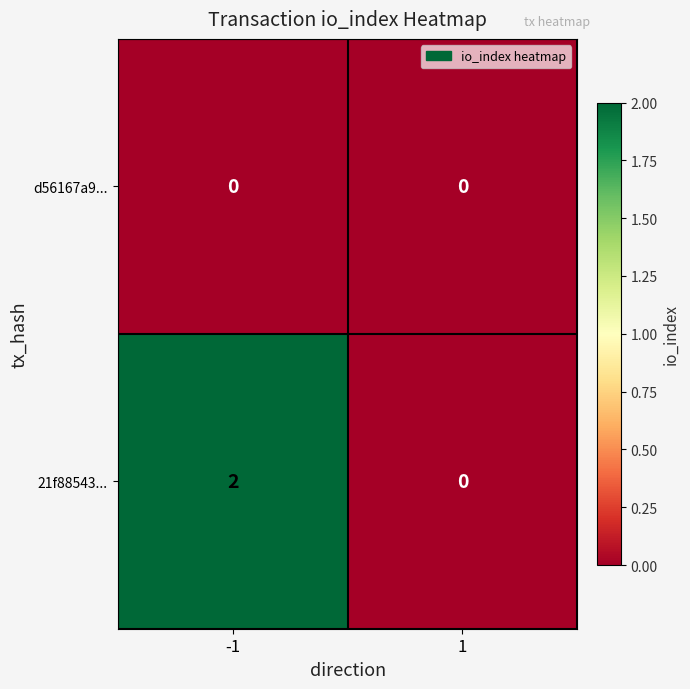

List the series in order of their peak value, lowest first.

d56167a9..., 21f88543...